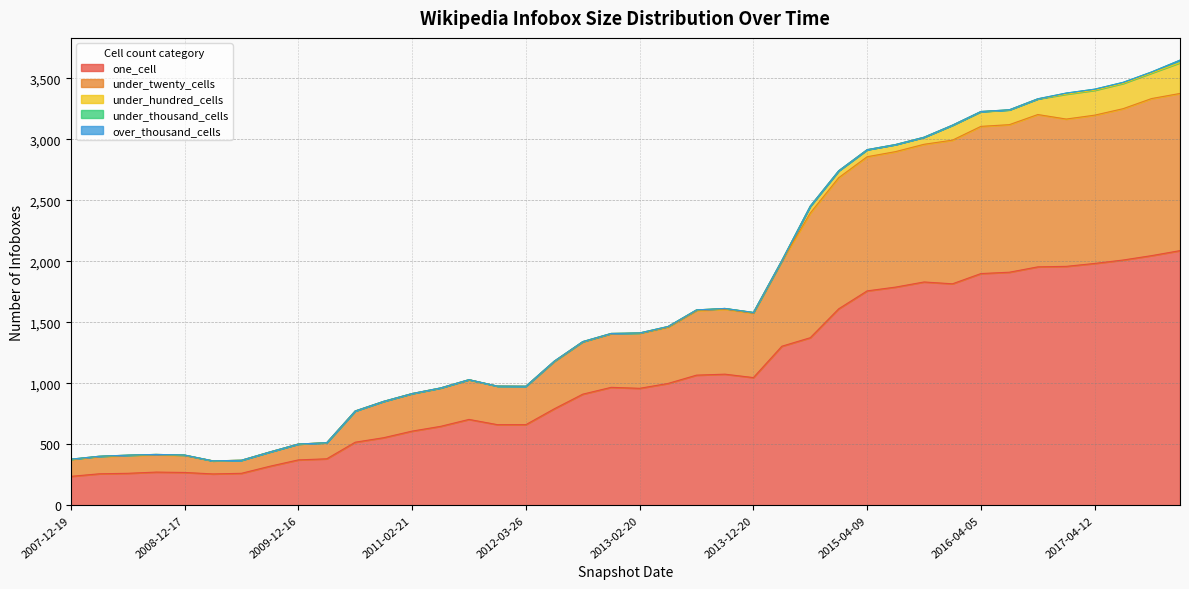

Does the chart display data point markers on the line(s)?

No